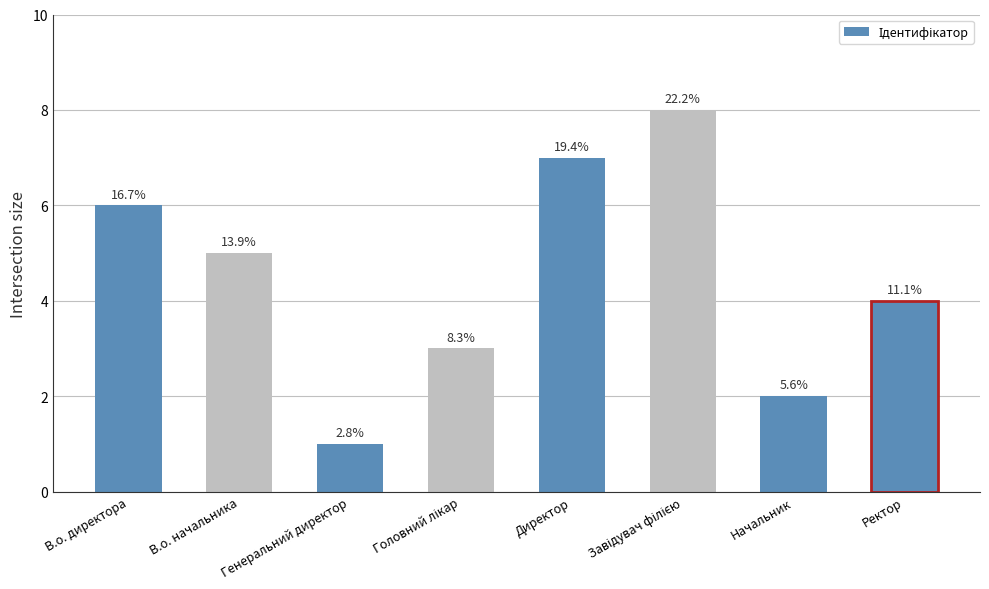

True or false: the data shows 1 at Ректор.

False